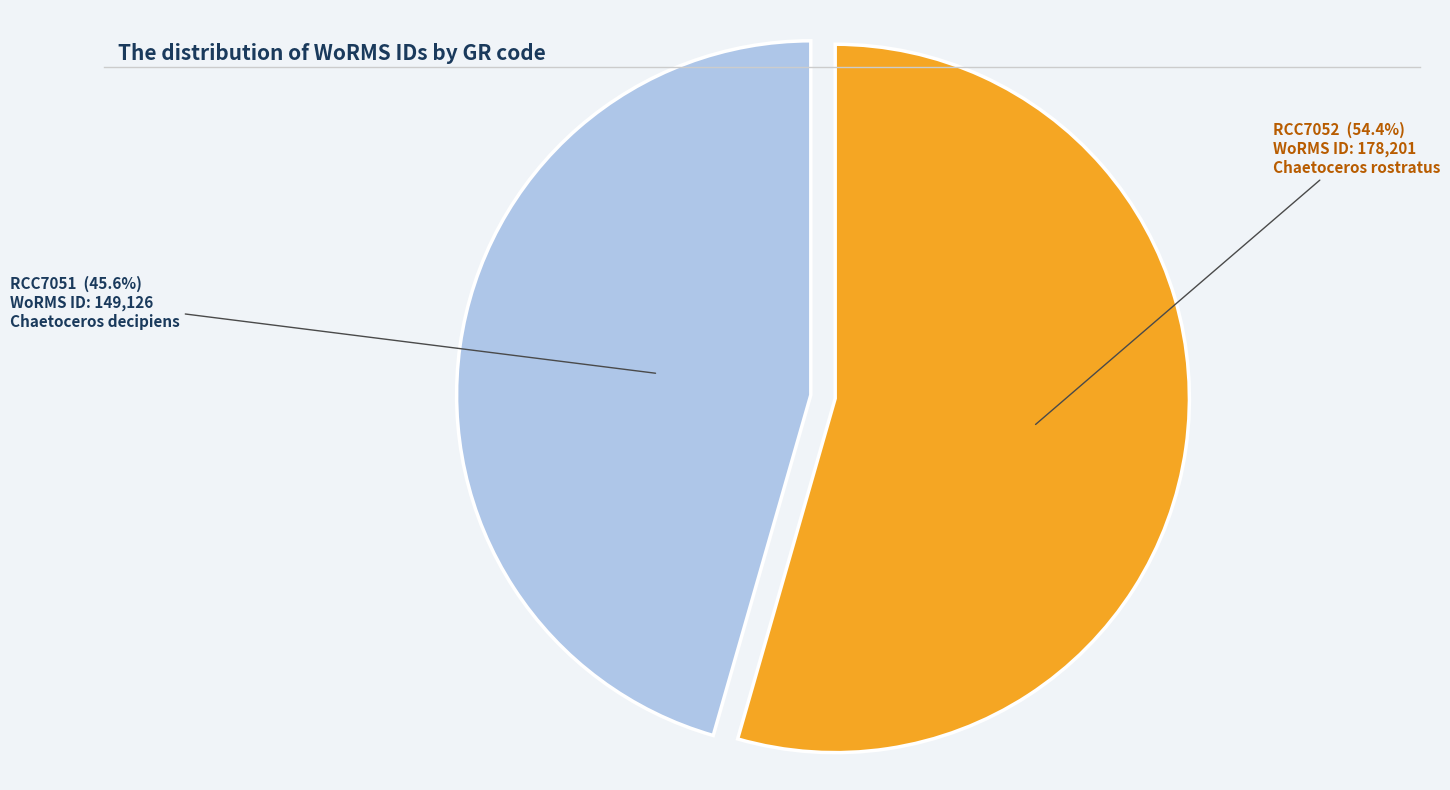

Is there a majority slice in this chart?

Yes